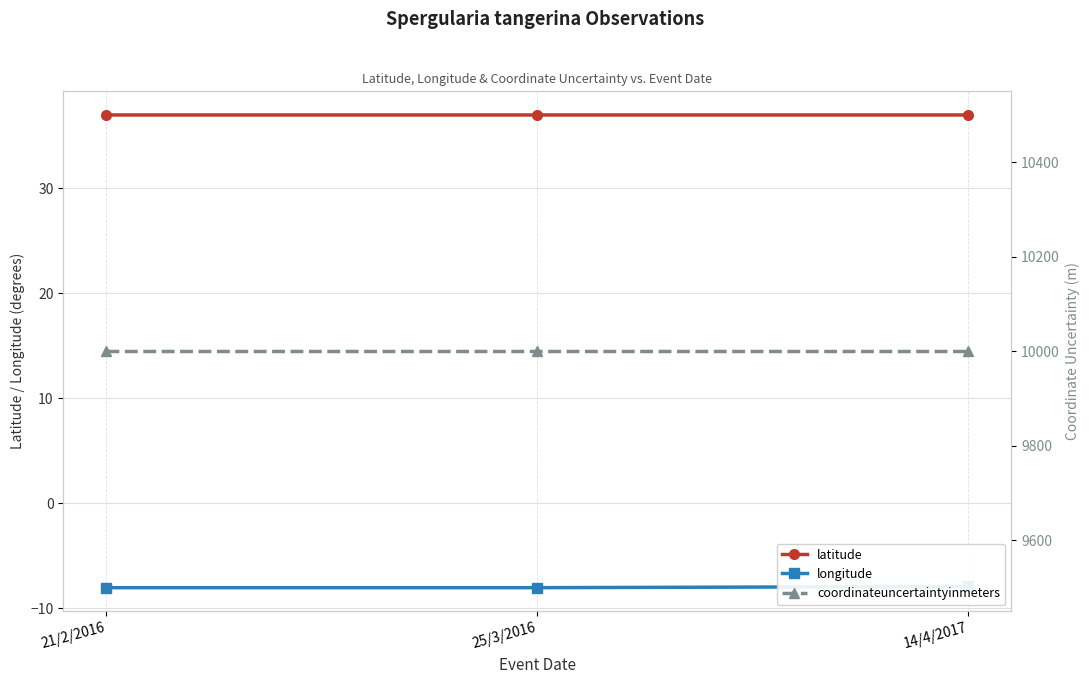

What is the difference between the longitude values at 14/4/2017 and 25/3/2016?

0.1